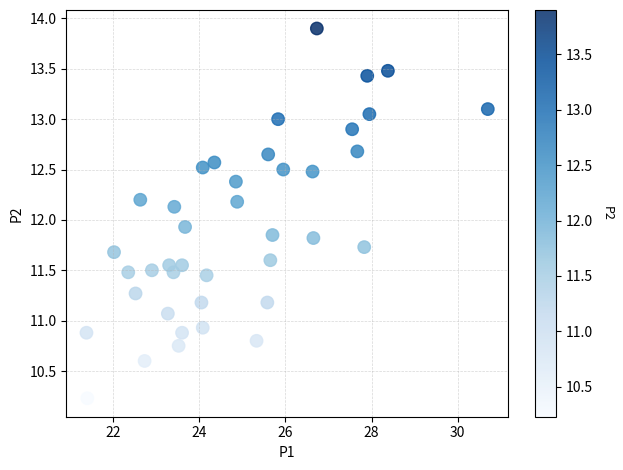

What Y value in the scatter plot is closest to 12?

11.9